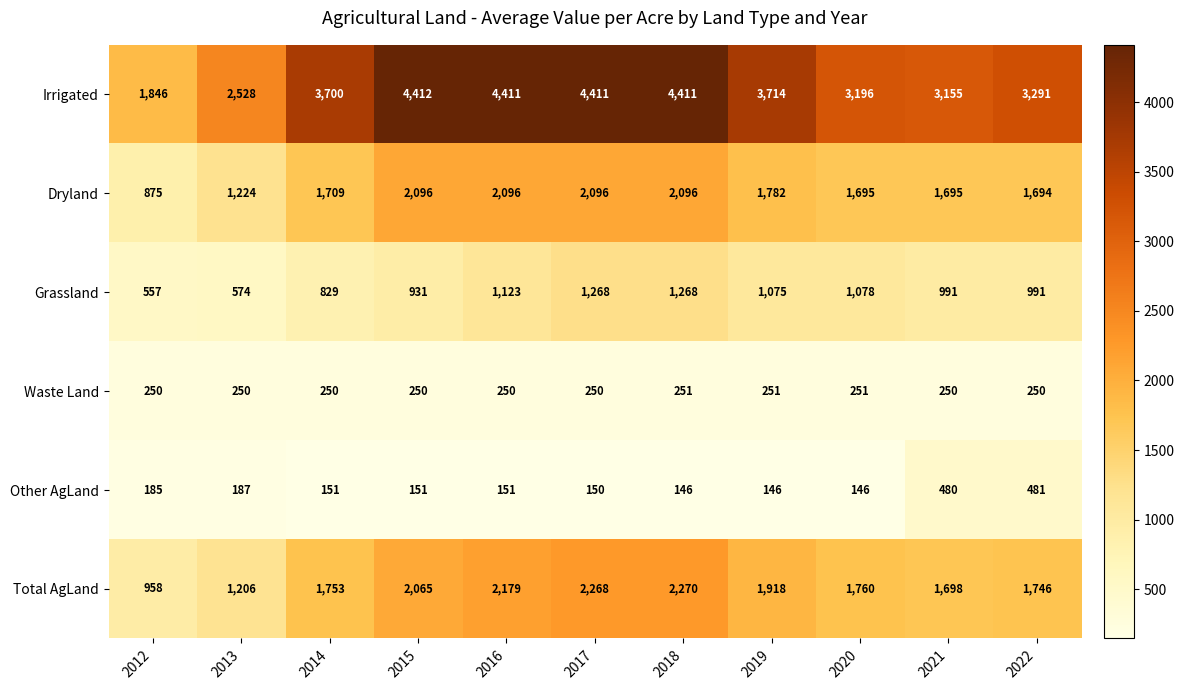

What is the greatest value displayed?

4412